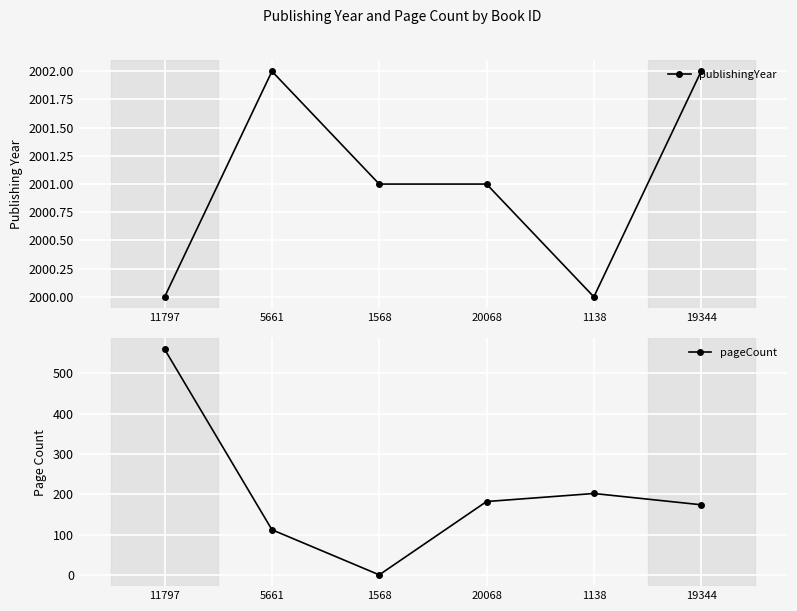

The pageCount series shows 560 at 11797. True or false?

True